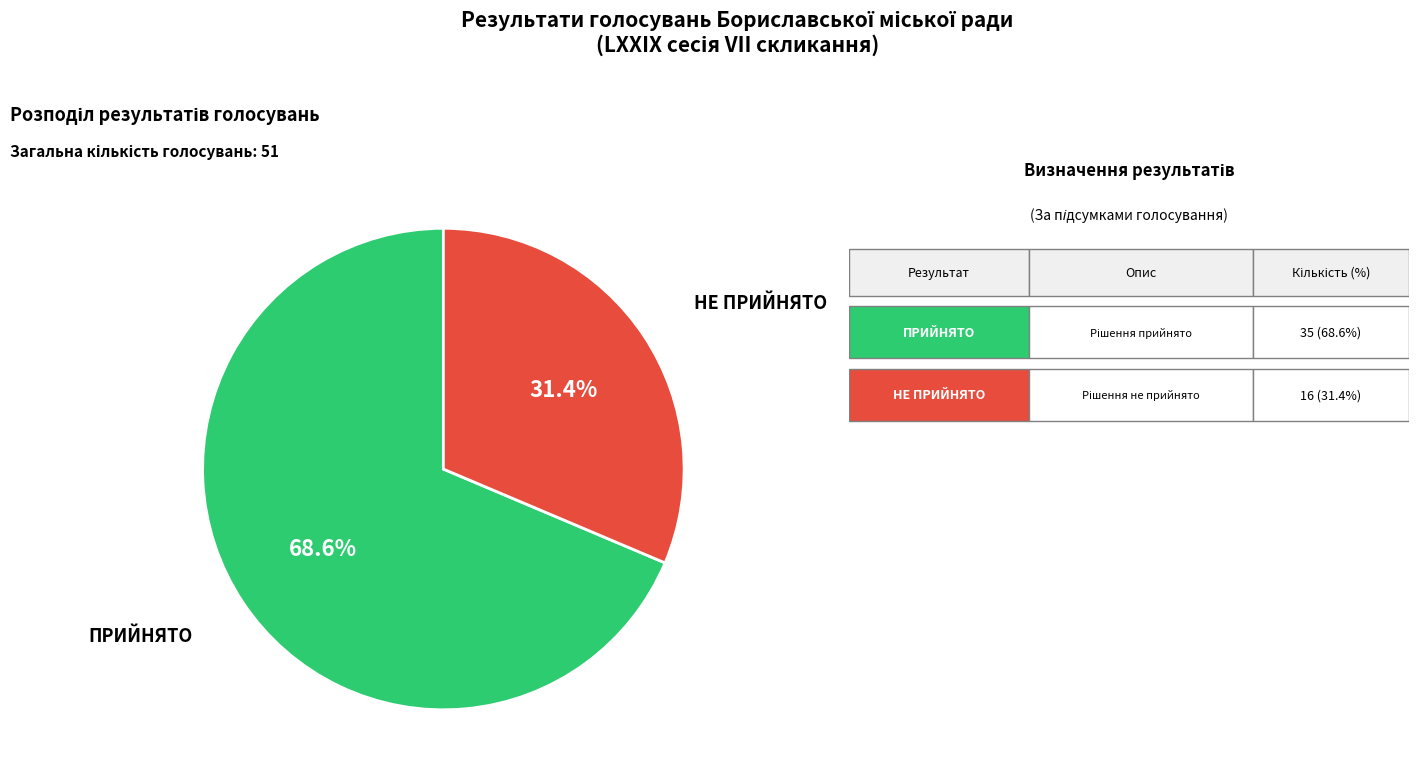

How many segments does this pie chart have?

2